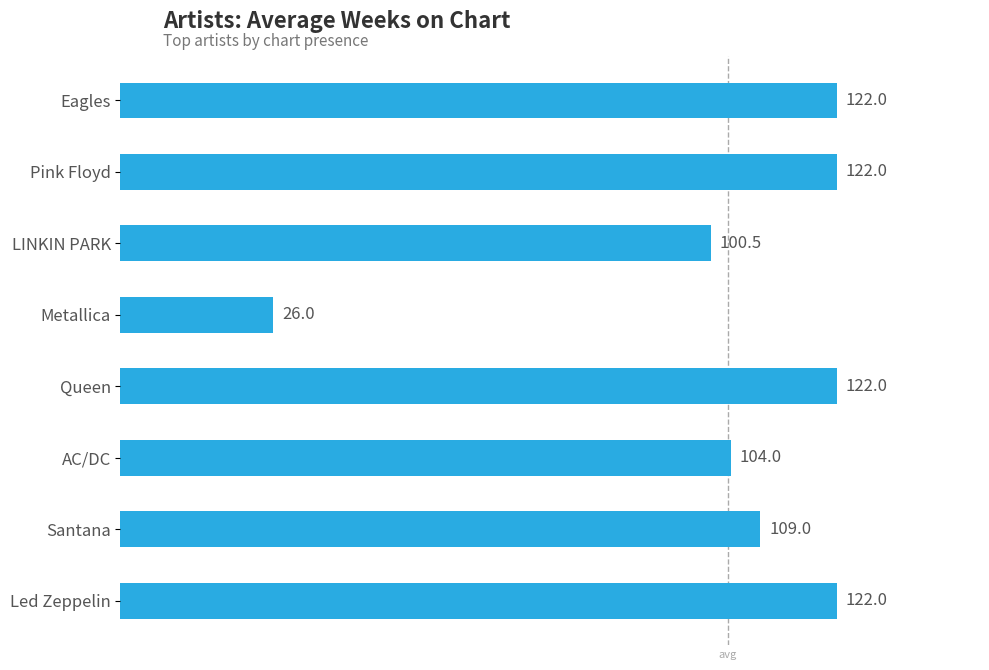

Reading top to bottom, what are all the values shown in this chart?

Eagles=122.0	Pink Floyd=122.0	LINKIN PARK=100.5	Metallica=26.0	Queen=122.0	AC/DC=104.0	Santana=109.0	Led Zeppelin=122.0